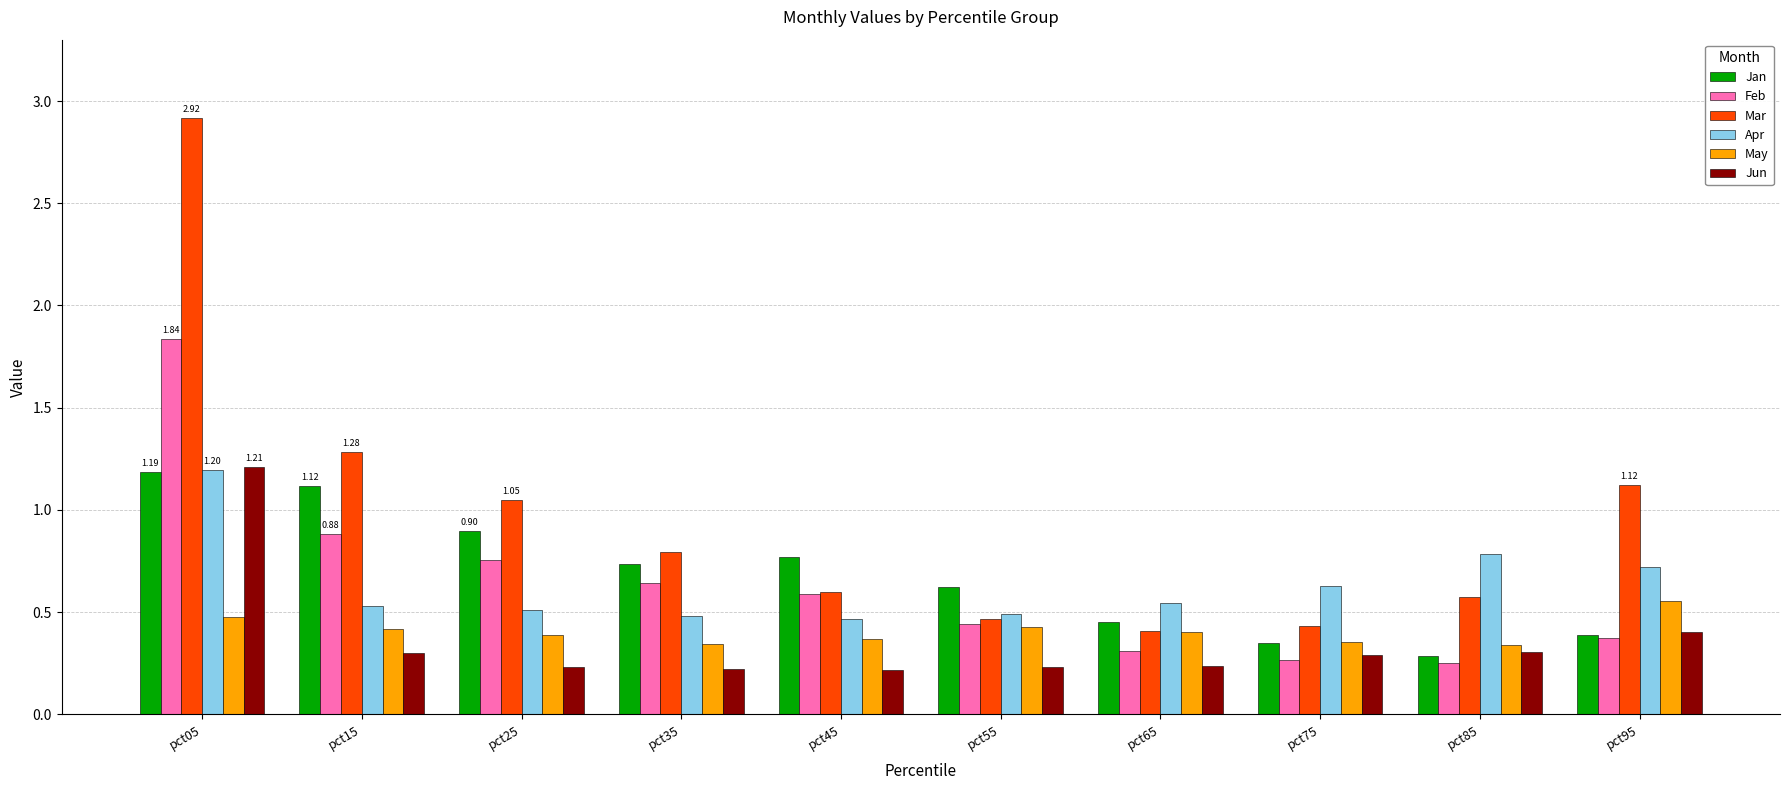

Does the chart contain stacked bars?

No